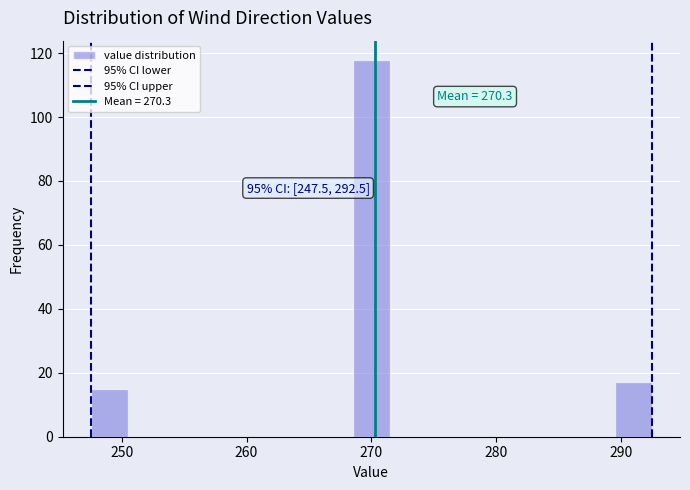

Read against the x-axis, roughly where is the centre of the tallest bar?

270